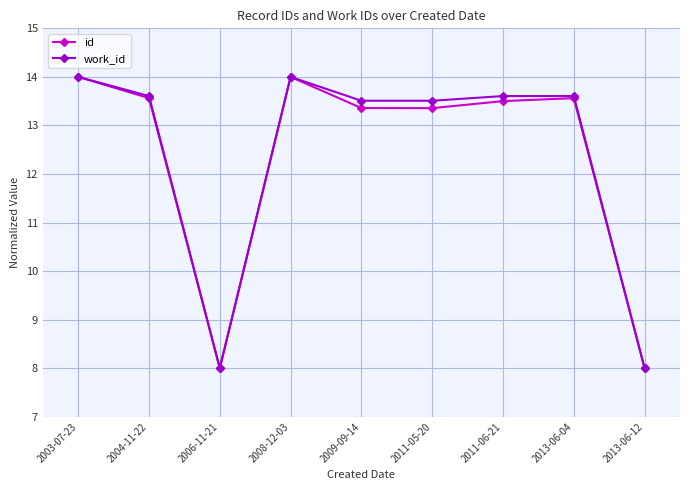

Reading left to right, list all the values displayed in this chart.

id: 2003-07-23=14.0	2004-11-22=13.6	2006-11-21=8.0	2008-12-03=14.0	2009-09-14=13.4	2011-05-20=13.4	2011-06-21=13.5	2013-06-04=13.6	2013-06-12=8.0
work_id: 2003-07-23=14.0	2004-11-22=13.6	2006-11-21=8.0	2008-12-03=14.0	2009-09-14=13.5	2011-05-20=13.5	2011-06-21=13.6	2013-06-04=13.6	2013-06-12=8.0